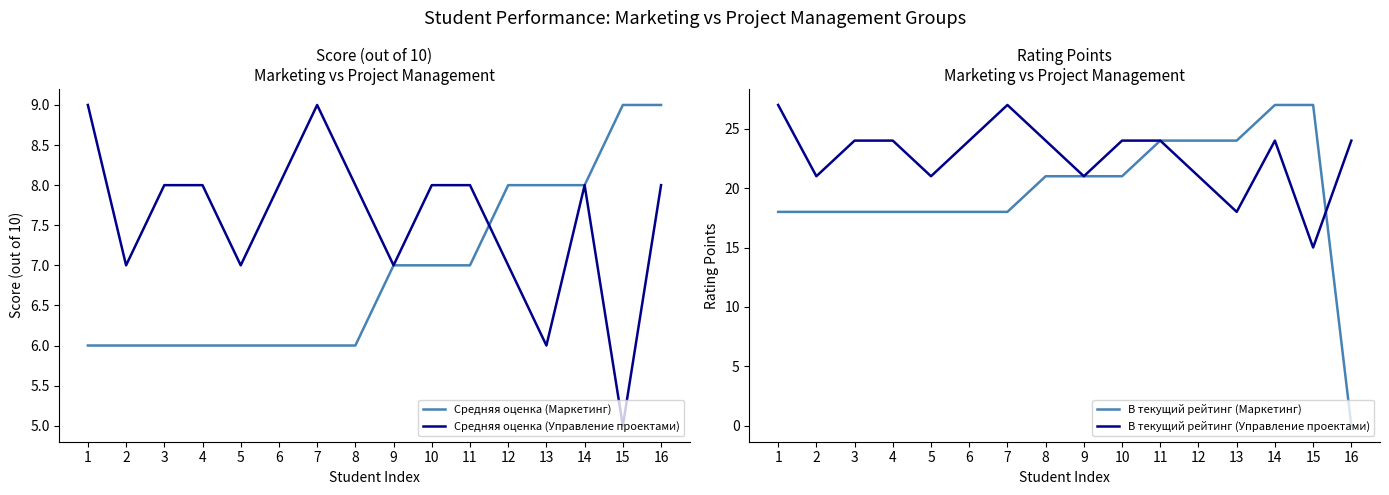

What is the difference between the maximum and minimum values in the В текущий рейтинг (Управление проектами) series?

12